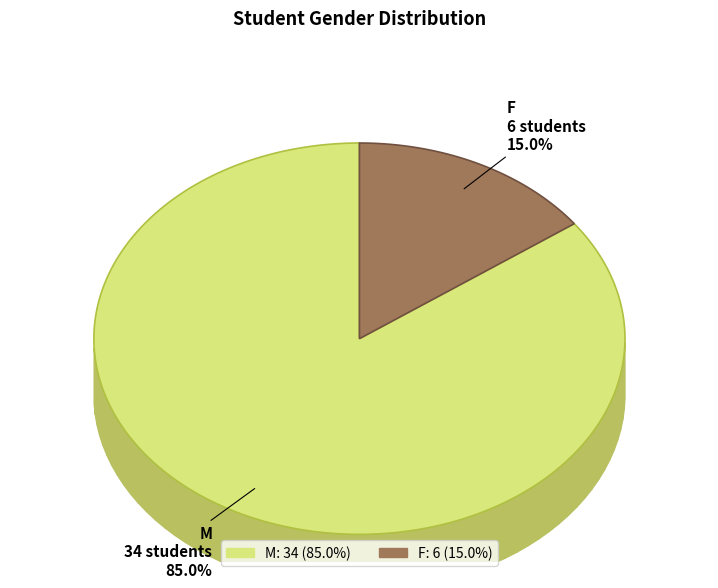

What is the majority slice?

M